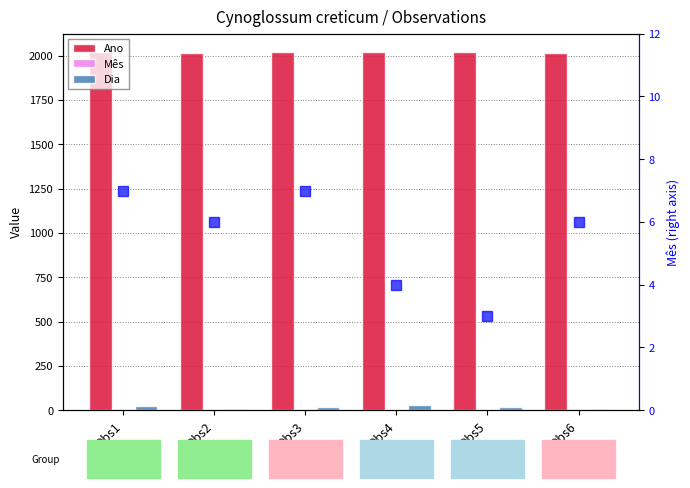

What is the difference between the maximum and minimum values in the Ano series?

10